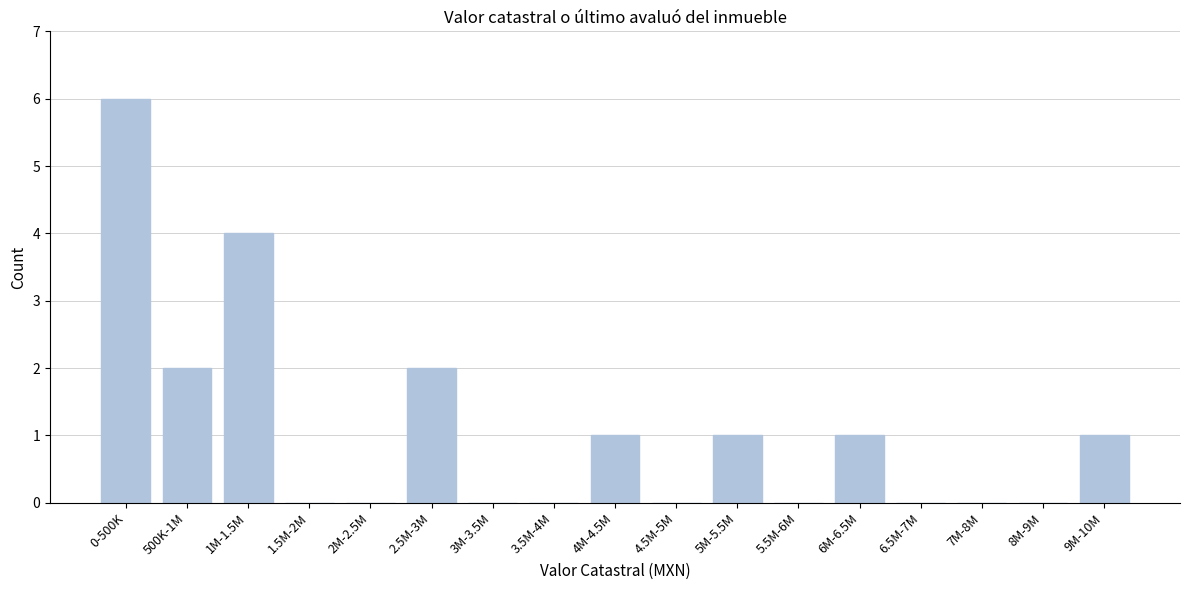

Reading left to right, extract all data points from this chart.

0-500K=6	500K-1M=2	1M-1.5M=4	1.5M-2M=0	2M-2.5M=0	2.5M-3M=2	3M-3.5M=0	3.5M-4M=0	4M-4.5M=1	4.5M-5M=0	5M-5.5M=1	5.5M-6M=0	6M-6.5M=1	6.5M-7M=0	7M-8M=0	8M-9M=0	9M-10M=1